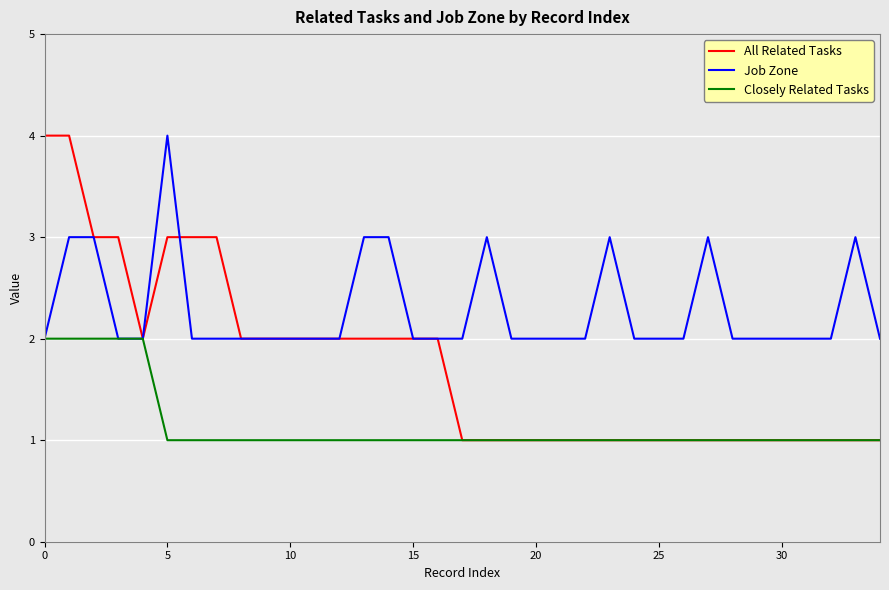

What is the greatest value displayed?

4